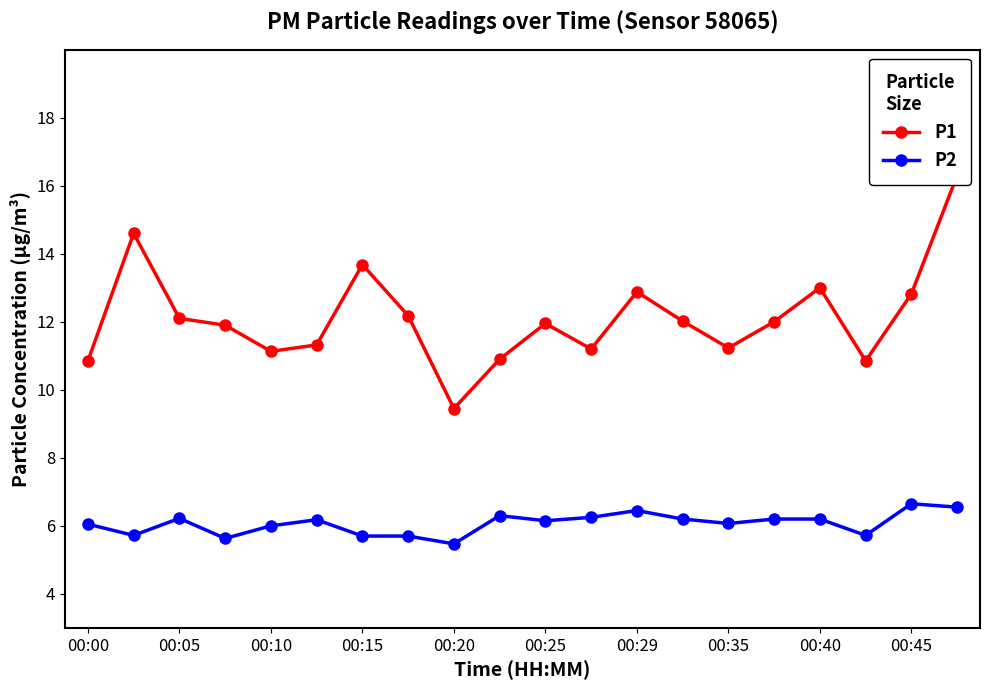

At how many categories does at least one series exceed 11?

16